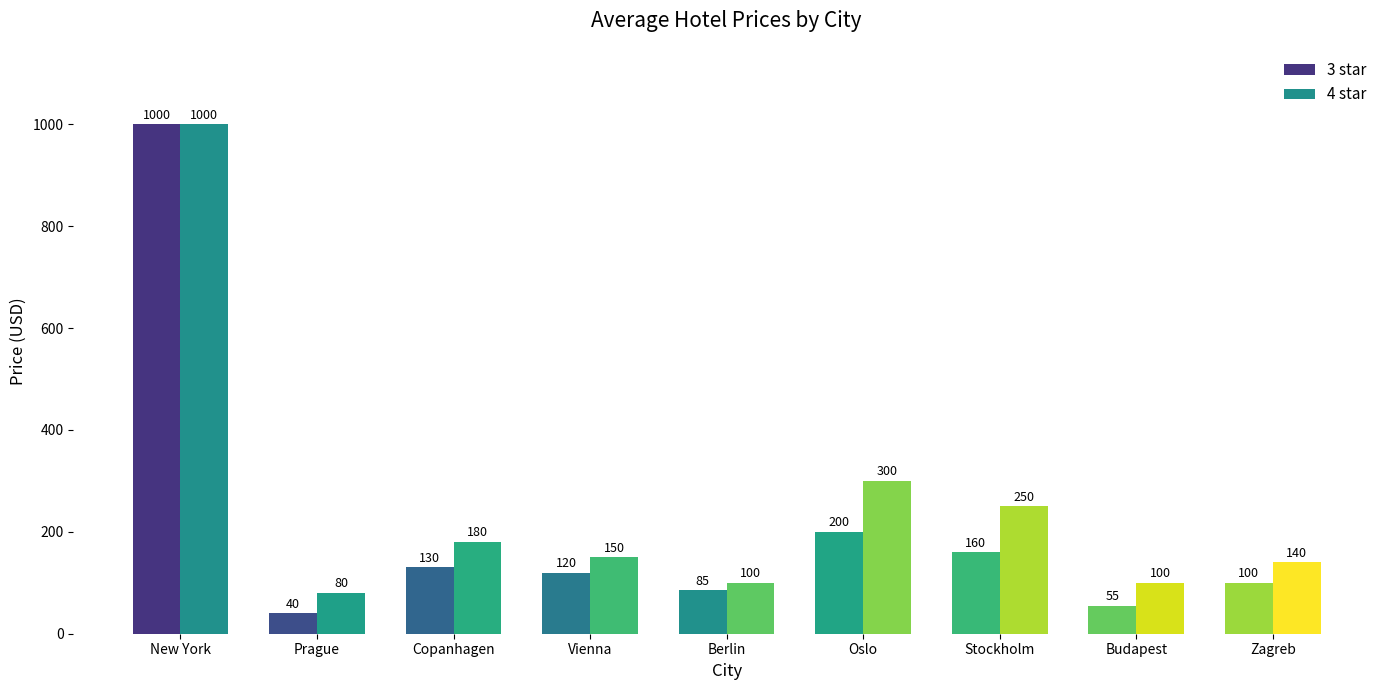

At which label is 4 star closest to 540?

Oslo